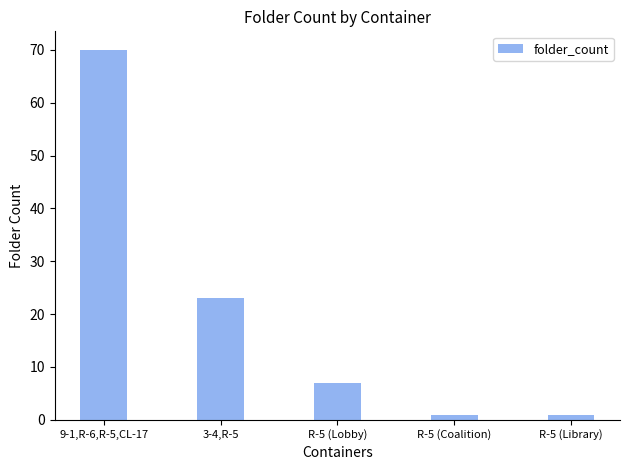

Reading left to right, list all the values displayed in this chart.

70	23	7	1	1